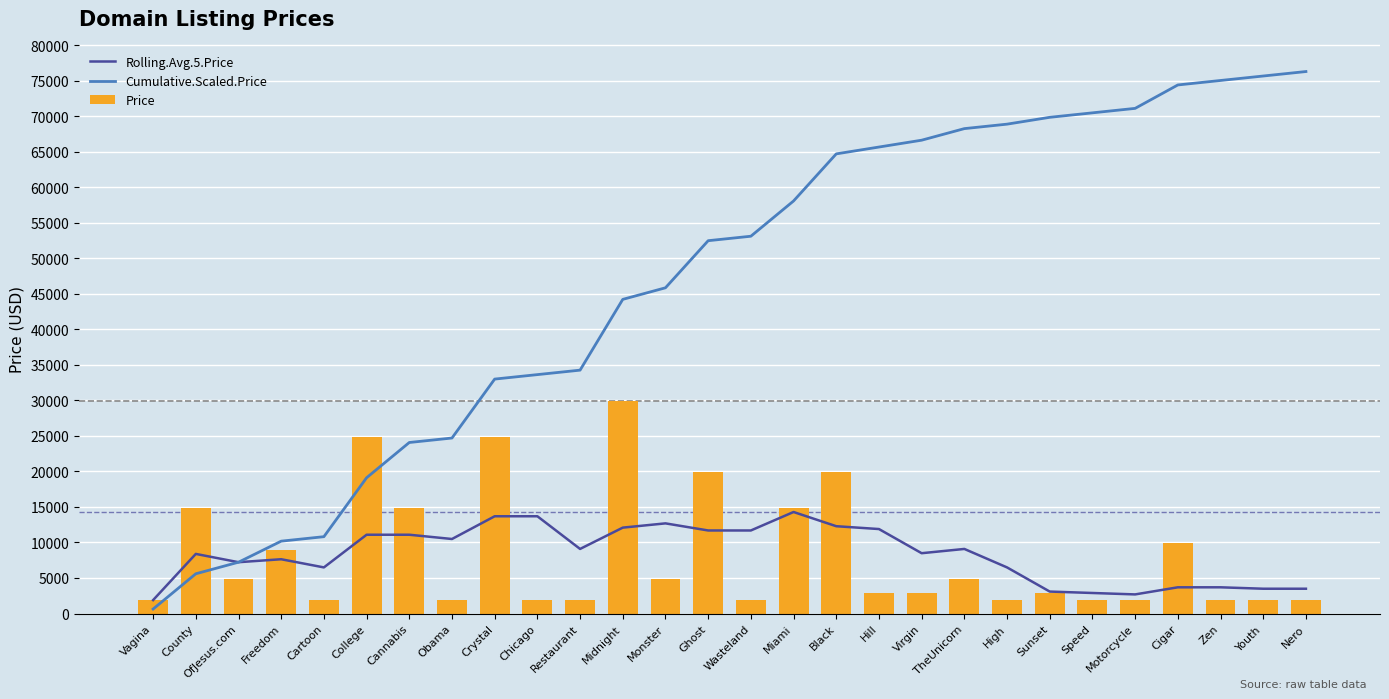

Reading right to left, list all the values displayed in this chart.

Rolling.Avg.5.Price: 3488.0	3488.0	3688.0	3688.0	2688.0	2888.0	3088.0	6488.0	9088.0	8488.0	11888.0	12288.0	14288.0	11688.0	11688.0	12688.0	12088.0	9088.0	13688.0	13688.0	10488.0	11088.0	11088.0	6488.0	7638.0	7221.3	8388.0	1888.0
Cumulative.Scaled.Price: 76288.0	75658.7	75029.3	74400.0	71104.0	70474.7	69845.3	68882.7	68253.3	66624.0	65661.3	64698.7	58069.3	53106.7	52477.3	45848.0	44218.7	34256.0	33626.7	32997.3	24701.3	24072.0	19109.3	10813.3	10184.0	7221.3	5592.0	629.3
Price: 1888.0	1888.0	1888.0	9888.0	1888.0	1888.0	2888.0	1888.0	4888.0	2888.0	2888.0	19888.0	14888.0	1888.0	19888.0	4888.0	29888.0	1888.0	1888.0	24888.0	1888.0	14888.0	24888.0	1888.0	8888.0	4888.0	14888.0	1888.0